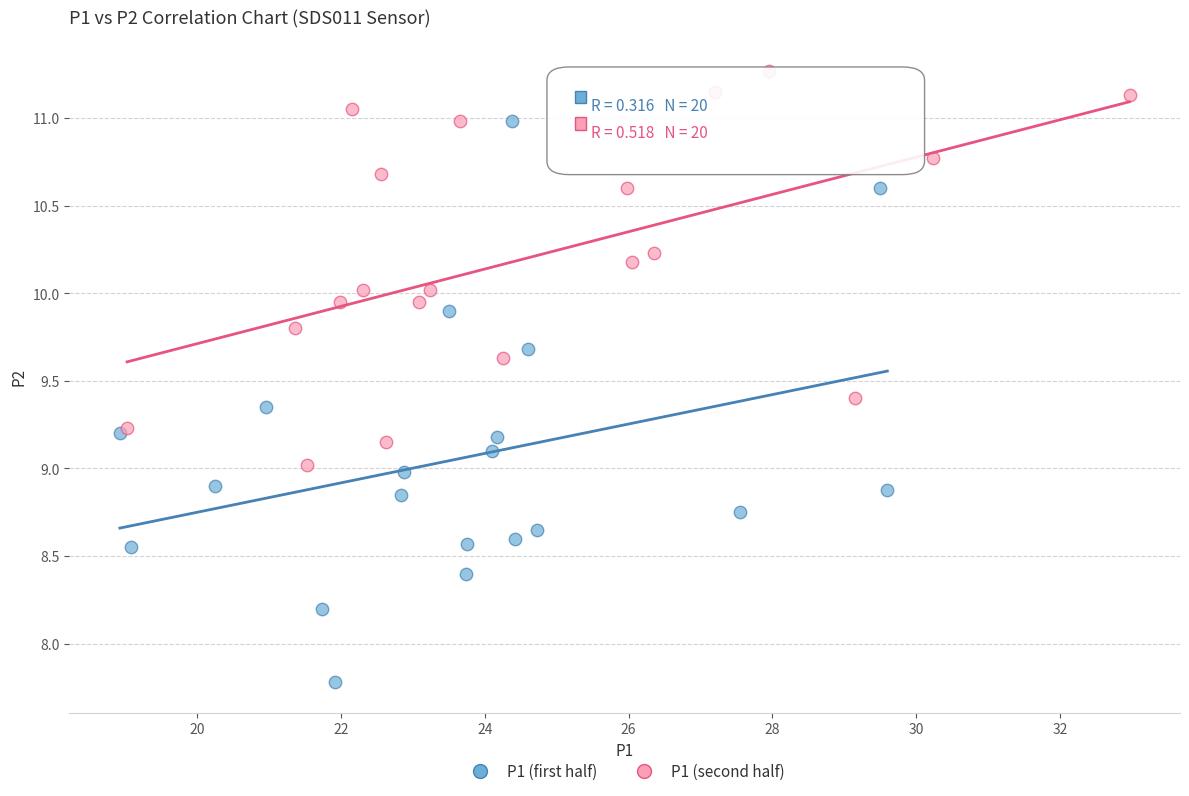

Which series contains the lowest Y value?

P1 (first half)